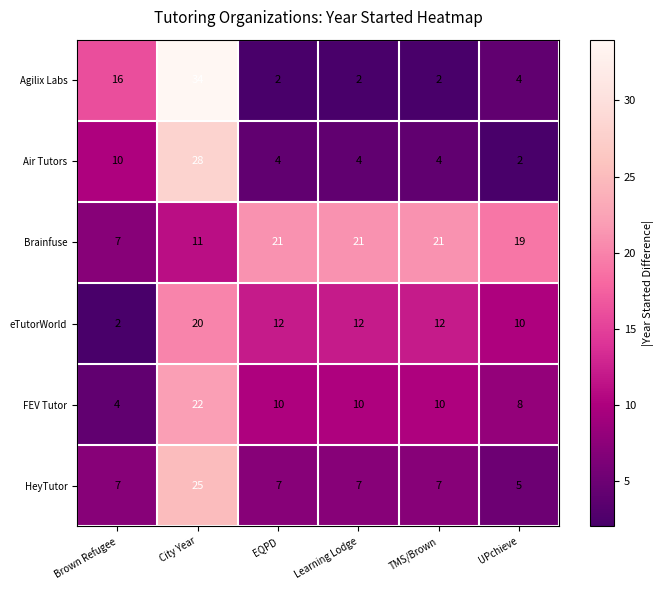

What is the difference between the second highest and minimum values in the FEV Tutor series?

6